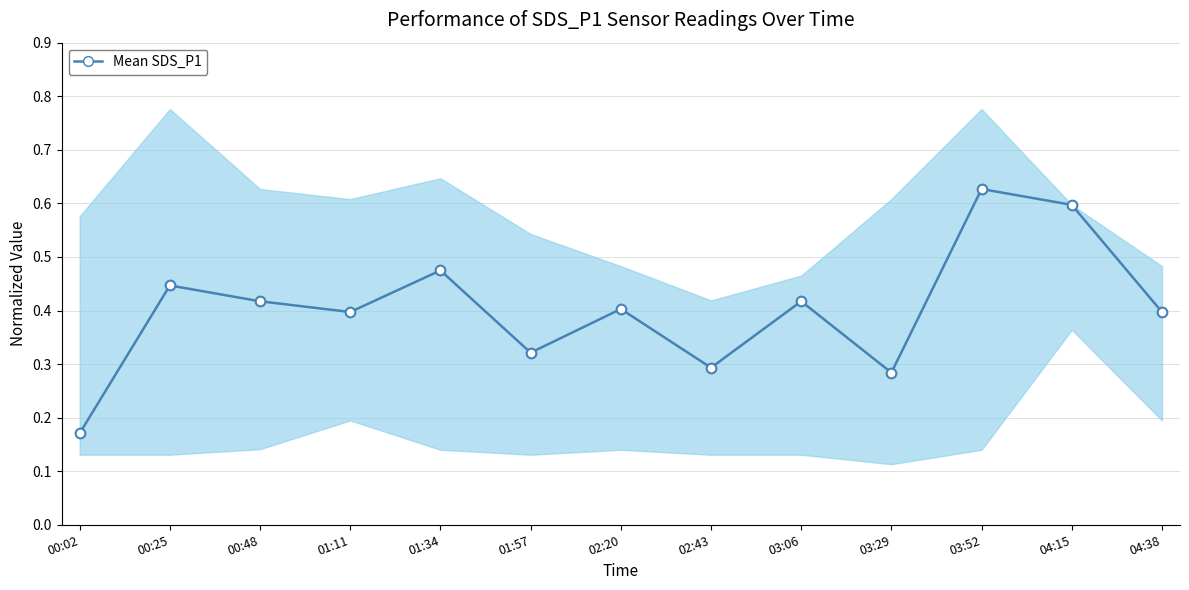

Where is the first local maximum?

00:25